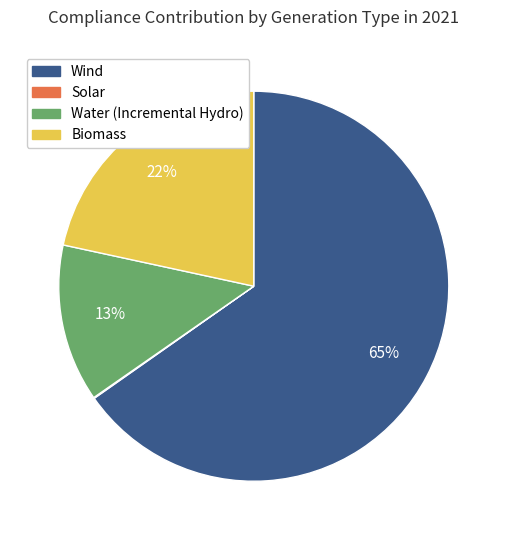

Combined, do Wind and Biomass account for over 50%?

Yes